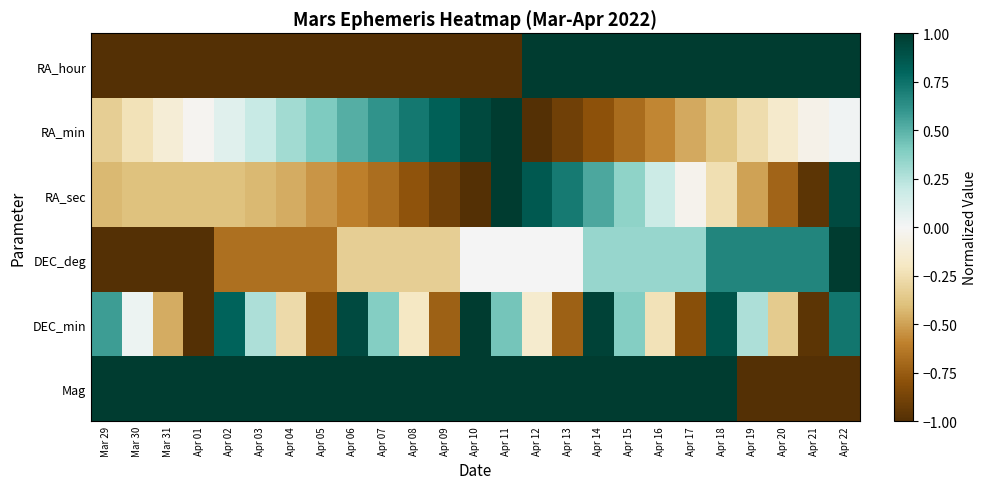

Reading left to right, what are all the values shown in this chart?

RA_hour: Mar 29=-1.0	Mar 30=-1.0	Mar 31=-1.0	Apr 01=-1.0	Apr 02=-1.0	Apr 03=-1.0	Apr 04=-1.0	Apr 05=-1.0	Apr 06=-1.0	Apr 07=-1.0	Apr 08=-1.0	Apr 09=-1.0	Apr 10=-1.0	Apr 11=-1.0	Apr 12=1.0	Apr 13=1.0	Apr 14=1.0	Apr 15=1.0	Apr 16=1.0	Apr 17=1.0	Apr 18=1.0	Apr 19=1.0	Apr 20=1.0	Apr 21=1.0	Apr 22=1.0
RA_min: Mar 29=-0.3	Mar 30=-0.2	Mar 31=-0.1	Apr 01=-0.0	Apr 02=0.1	Apr 03=0.2	Apr 04=0.3	Apr 05=0.4	Apr 06=0.5	Apr 07=0.6	Apr 08=0.7	Apr 09=0.8	Apr 10=0.9	Apr 11=1.0	Apr 12=-1.0	Apr 13=-0.9	Apr 14=-0.8	Apr 15=-0.7	Apr 16=-0.6	Apr 17=-0.5	Apr 18=-0.4	Apr 19=-0.3	Apr 20=-0.2	Apr 21=-0.1	Apr 22=0.0
RA_sec: Mar 29=-0.4	Mar 30=-0.4	Mar 31=-0.4	Apr 01=-0.4	Apr 02=-0.4	Apr 03=-0.4	Apr 04=-0.5	Apr 05=-0.5	Apr 06=-0.6	Apr 07=-0.7	Apr 08=-0.8	Apr 09=-0.9	Apr 10=-1.0	Apr 11=1.0	Apr 12=0.9	Apr 13=0.7	Apr 14=0.5	Apr 15=0.4	Apr 16=0.2	Apr 17=-0.0	Apr 18=-0.2	Apr 19=-0.5	Apr 20=-0.7	Apr 21=-1.0	Apr 22=0.9
DEC_deg: Mar 29=-1.0	Mar 30=-1.0	Mar 31=-1.0	Apr 01=-1.0	Apr 02=-0.7	Apr 03=-0.7	Apr 04=-0.7	Apr 05=-0.7	Apr 06=-0.3	Apr 07=-0.3	Apr 08=-0.3	Apr 09=-0.3	Apr 10=0.0	Apr 11=0.0	Apr 12=0.0	Apr 13=0.0	Apr 14=0.3	Apr 15=0.3	Apr 16=0.3	Apr 17=0.3	Apr 18=0.7	Apr 19=0.7	Apr 20=0.7	Apr 21=0.7	Apr 22=1.0
DEC_min: Mar 29=0.6	Mar 30=0.0	Mar 31=-0.5	Apr 01=-1.0	Apr 02=0.8	Apr 03=0.3	Apr 04=-0.3	Apr 05=-0.8	Apr 06=0.9	Apr 07=0.4	Apr 08=-0.2	Apr 09=-0.7	Apr 10=1.0	Apr 11=0.4	Apr 12=-0.2	Apr 13=-0.7	Apr 14=1.0	Apr 15=0.4	Apr 16=-0.2	Apr 17=-0.8	Apr 18=0.9	Apr 19=0.3	Apr 20=-0.3	Apr 21=-1.0	Apr 22=0.7
Mag: Mar 29=1.0	Mar 30=1.0	Mar 31=1.0	Apr 01=1.0	Apr 02=1.0	Apr 03=1.0	Apr 04=1.0	Apr 05=1.0	Apr 06=1.0	Apr 07=1.0	Apr 08=1.0	Apr 09=1.0	Apr 10=1.0	Apr 11=1.0	Apr 12=1.0	Apr 13=1.0	Apr 14=1.0	Apr 15=1.0	Apr 16=1.0	Apr 17=1.0	Apr 18=1.0	Apr 19=-1.0	Apr 20=-1.0	Apr 21=-1.0	Apr 22=-1.0